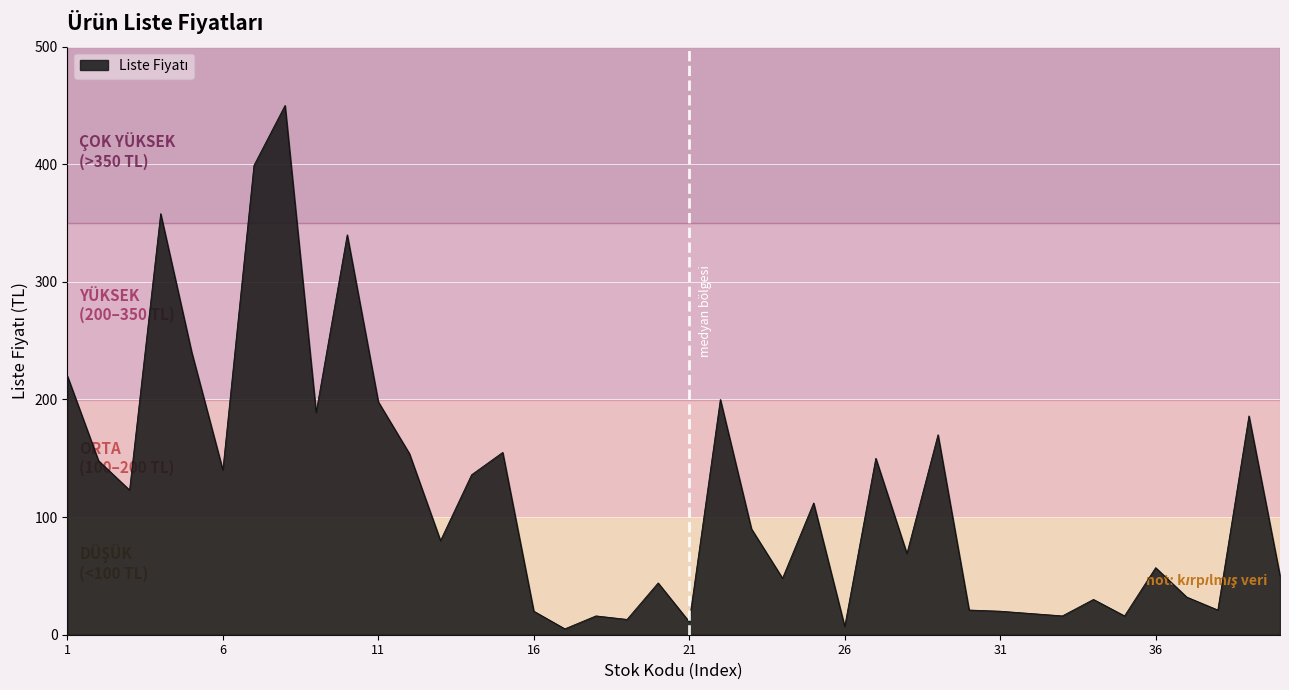

What is the maximum value shown in the chart?

450